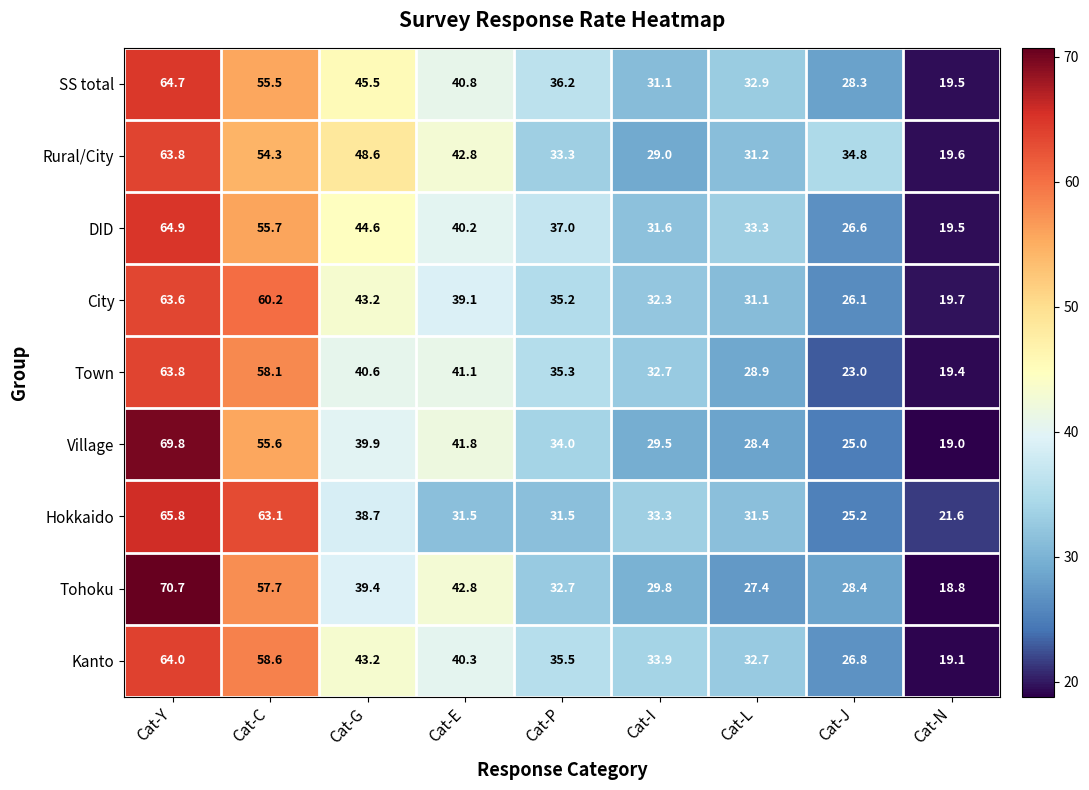

What is the approximate value of SS total at Cat-I?

31.1